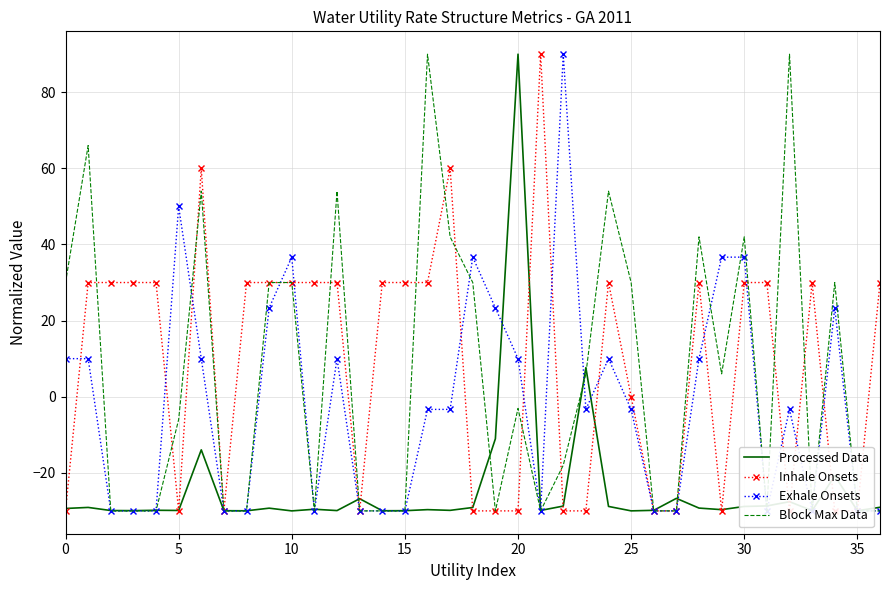

Which series has the largest total across all categories?

Inhale Onsets